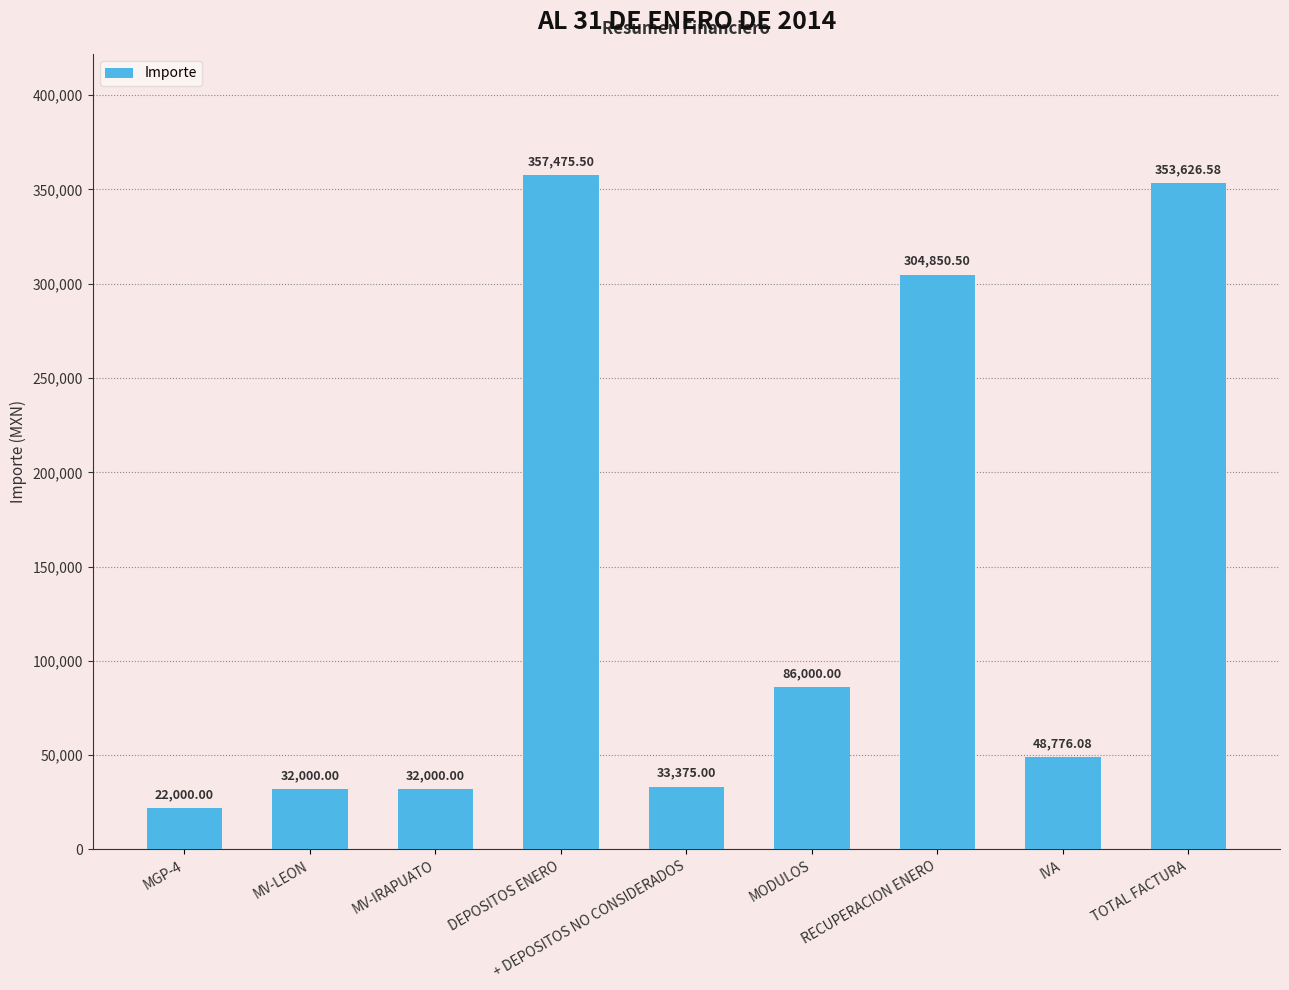

What is the label of the 4th bar from the right?

MODULOS